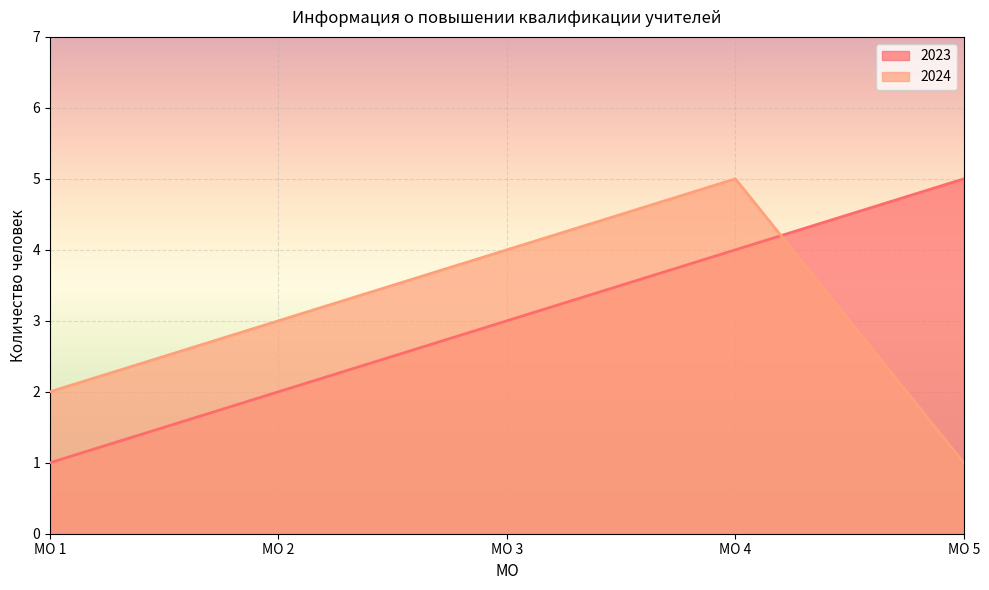

What is the minimum value for 2024?

1